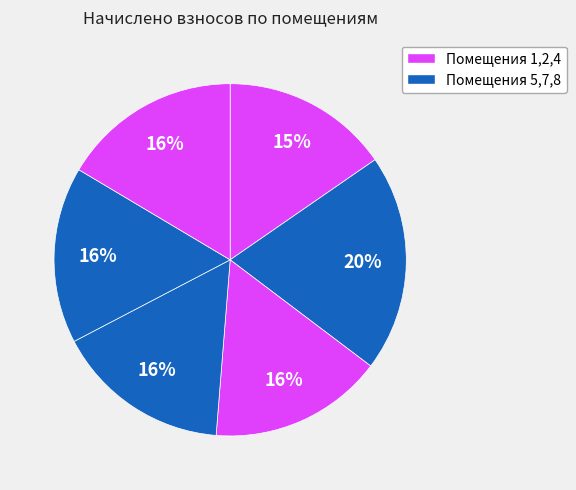

How many slices are in this pie chart?

6